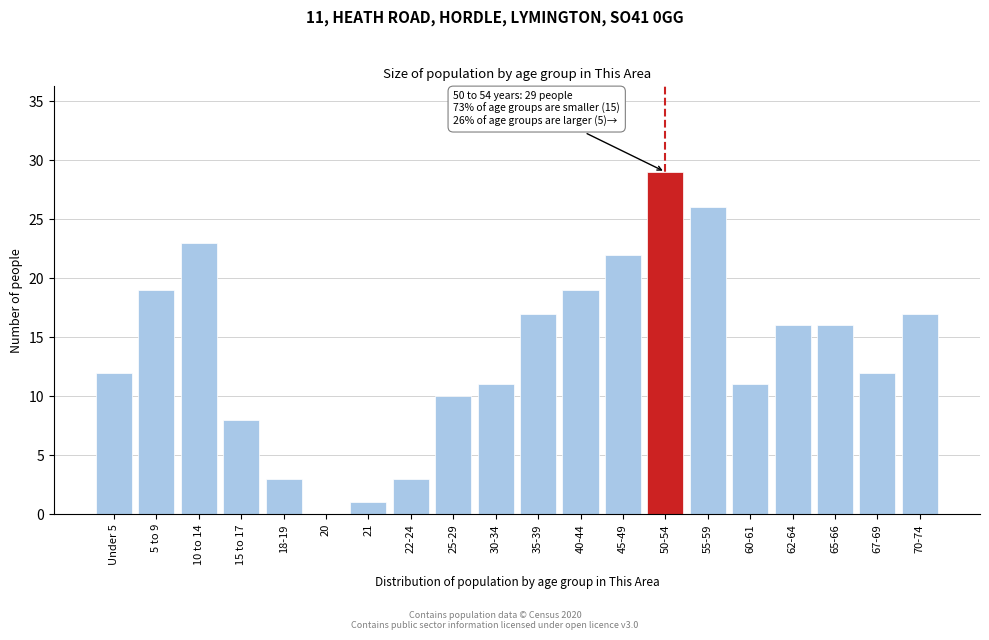

Reading left to right, list all the values displayed in this chart.

Under 5=12	5 to 9=19	10 to 14=23	15 to 17=8	18-19=3	20=0	21=1	22-24=3	25-29=10	30-34=11	35-39=17	40-44=19	45-49=22	50-54=29	55-59=26	60-61=11	62-64=16	65-66=16	67-69=12	70-74=17